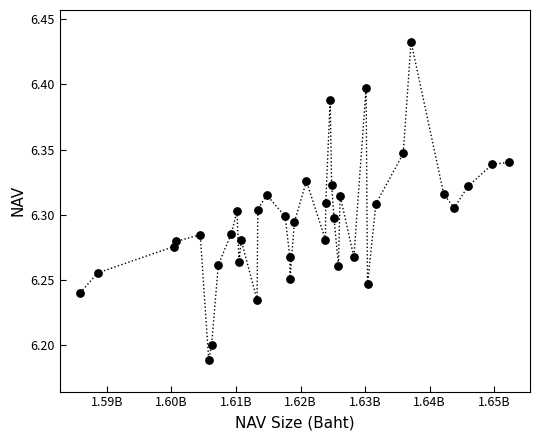

What is the range of X values (max minus min)?

66360944.2